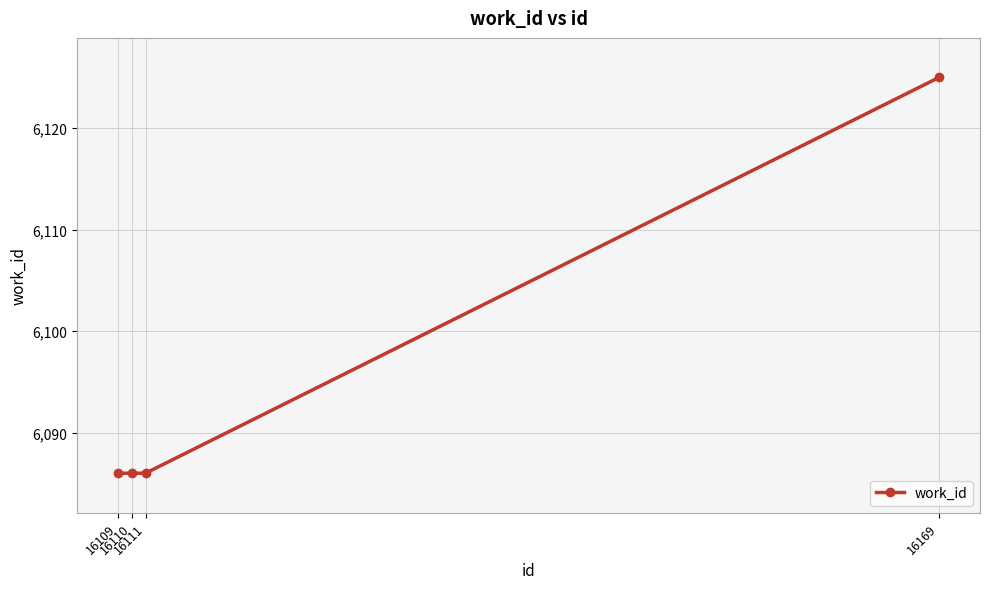

What is the minimum value shown in the chart?

6086